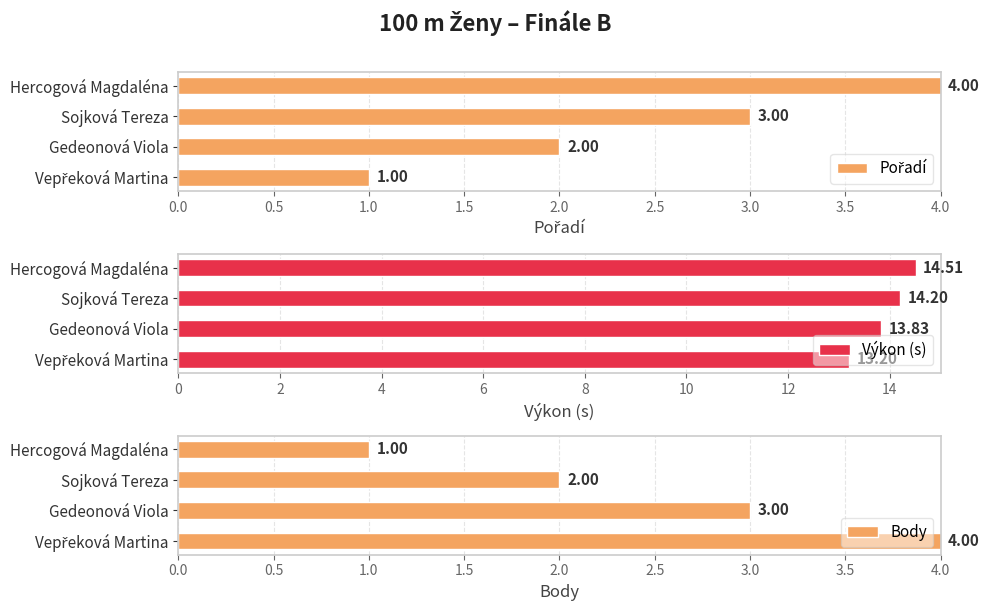

What is the difference between the maximum and second lowest values in the Body series?

2